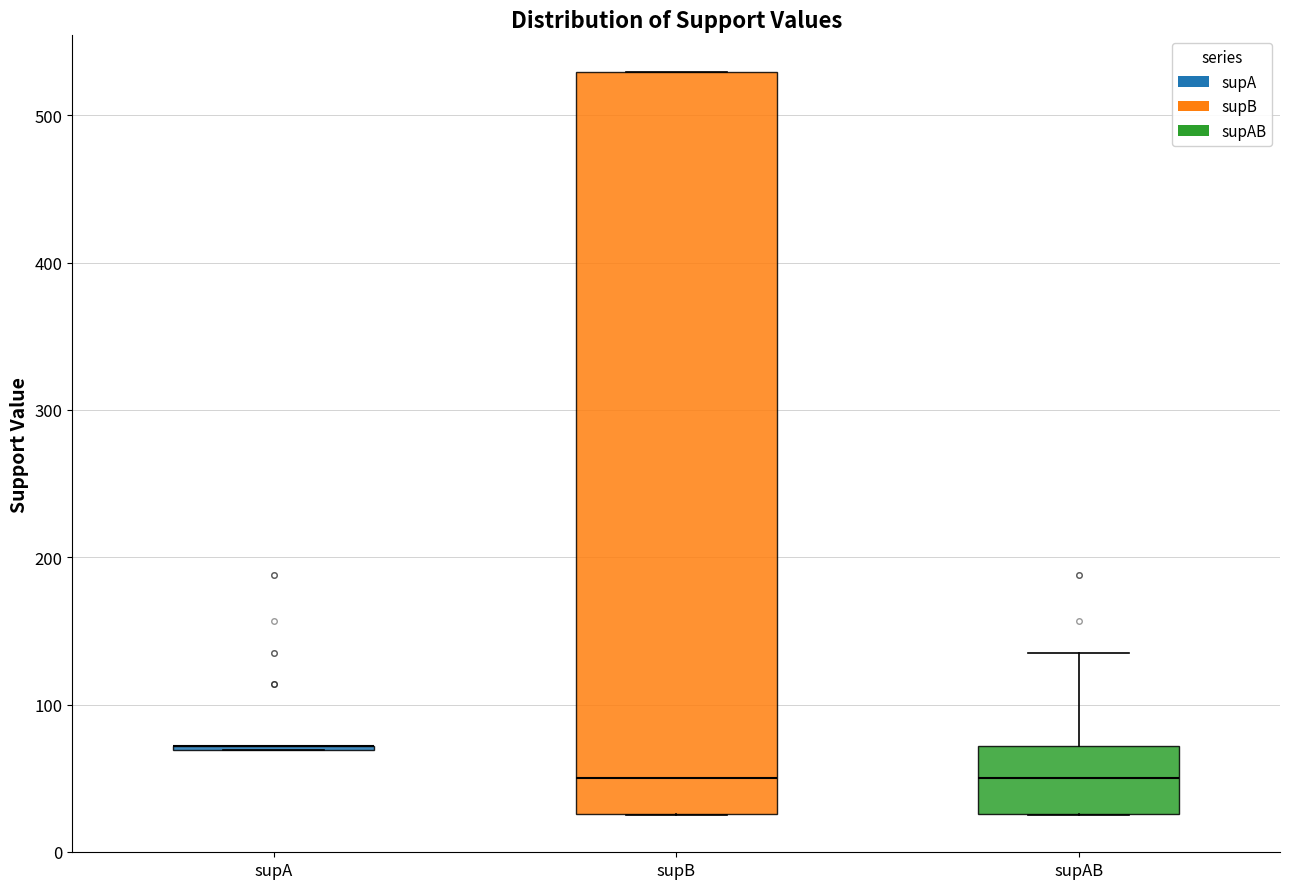

Reading left to right, transcribe this box plot: for each box, give where its median line is, the range the box spans, and where its two whiskers end, as read against the y-axis. The values are not printed on the chart, so give them approximately, as read against the axis.

supA: box collapsed to a line at 70, whiskers 70 to 70
supB: median 50, box 30 to 530, whiskers 30 to 530
supAB: median 50, box 30 to 70, whiskers 30 to 140